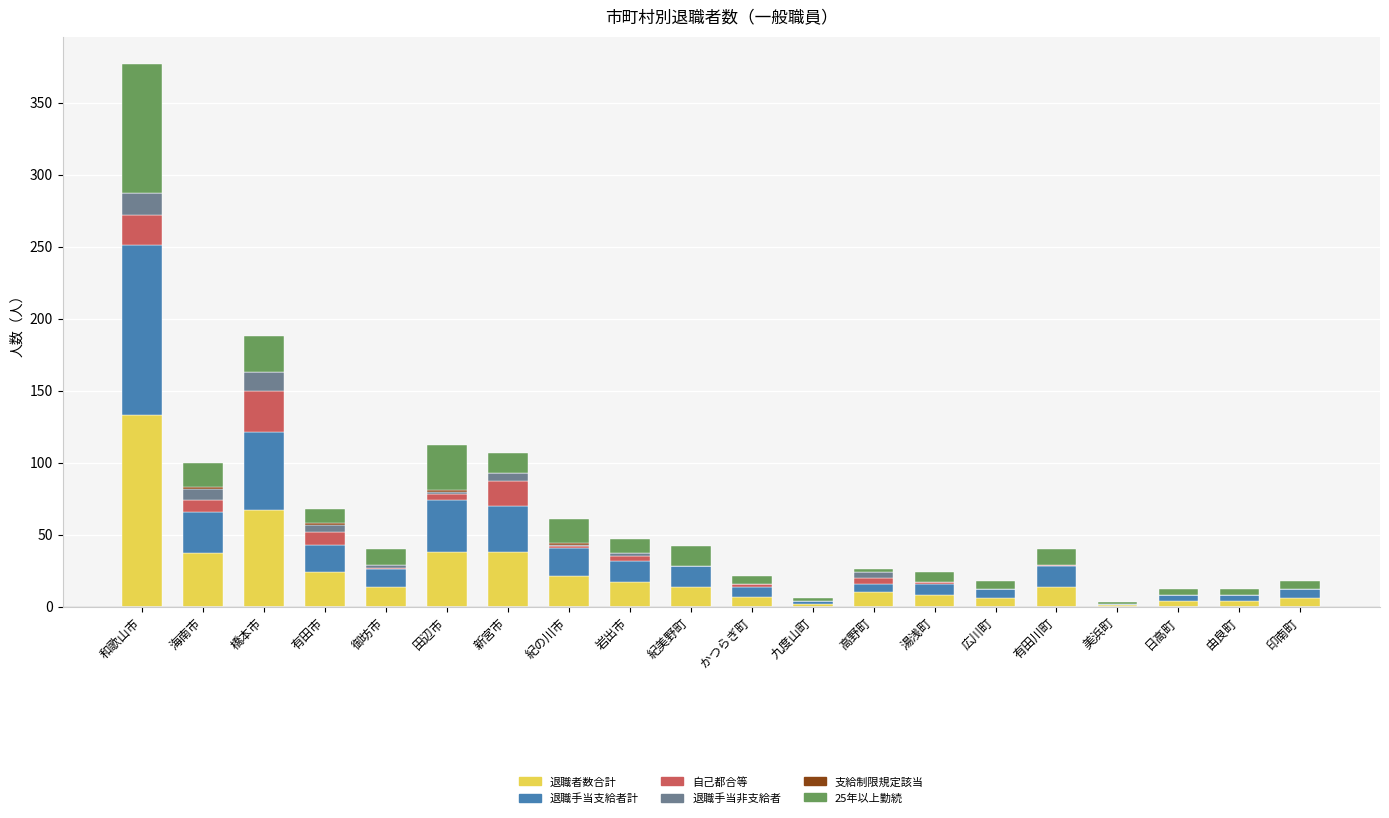

What is the highest value of the 退職者数合計 series?

133